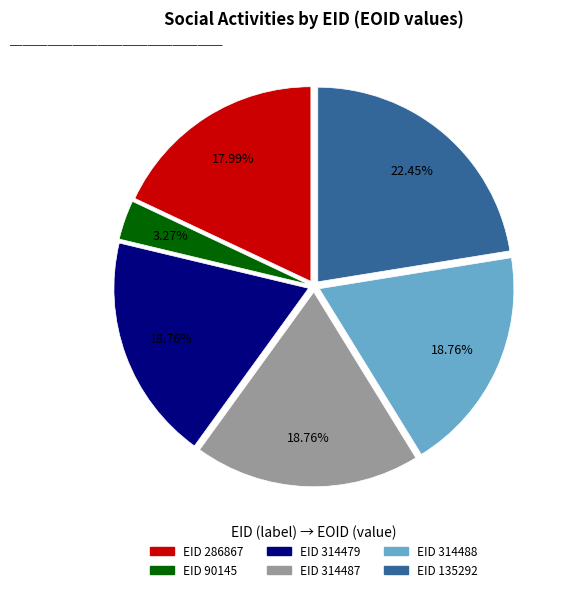

What is the ratio of the value at EID 314479 to the value at EID 314487?

1.0